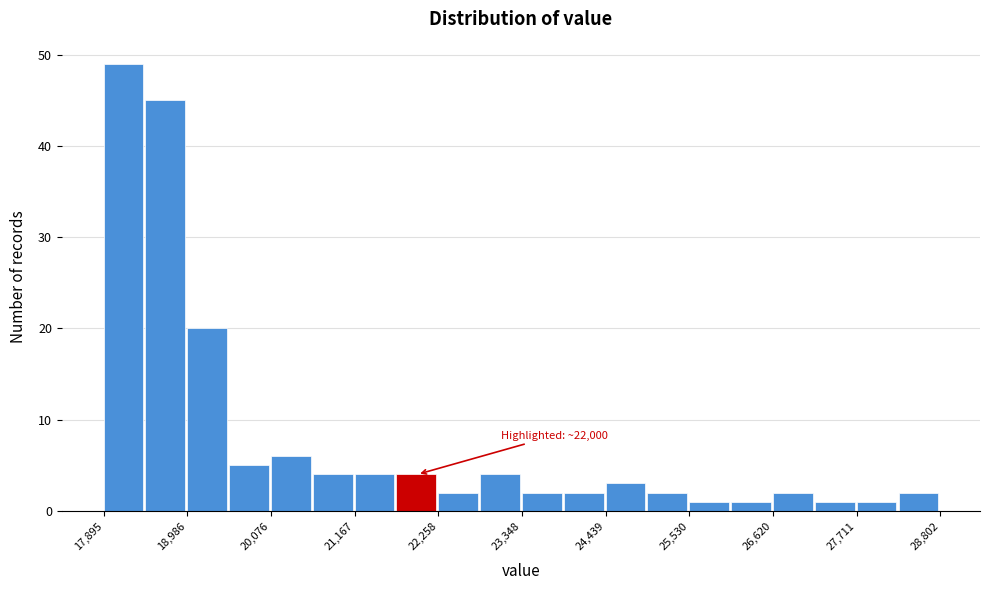

Read against the x-axis, roughly where is the centre of the tallest bar?

18200